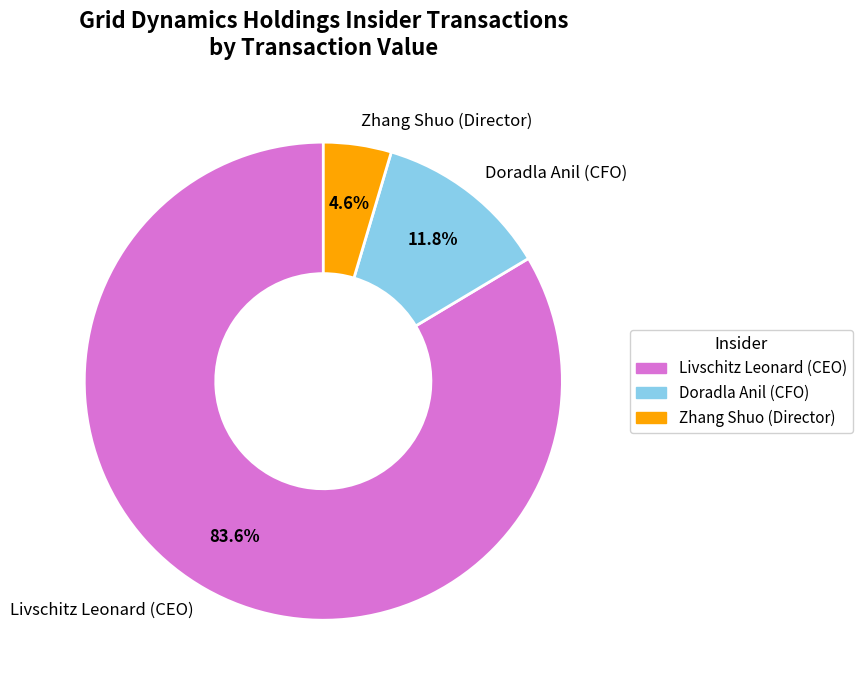

Count the number of slices in the pie.

3